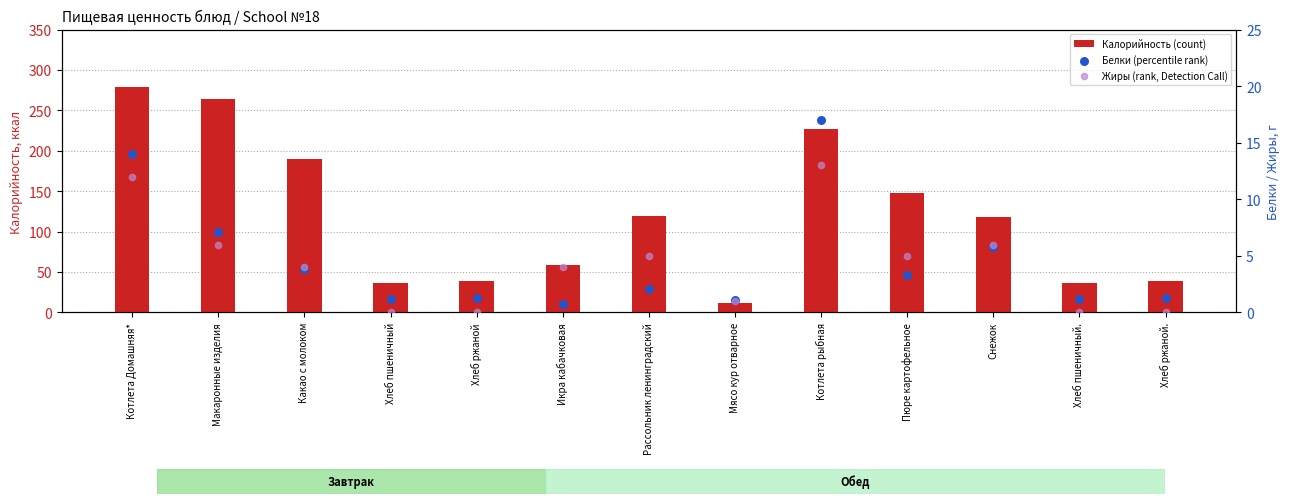

Which series contains the lowest Y value?

Жиры (rank, Detection Call)